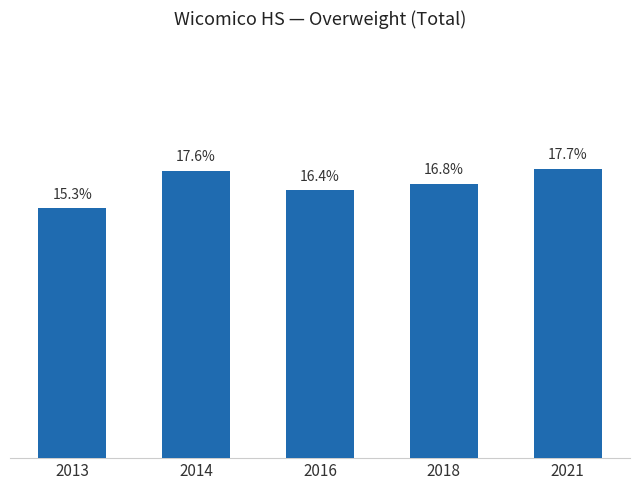

Rank the categories by value from lowest to highest.

2013, 2016, 2018, 2014, 2021